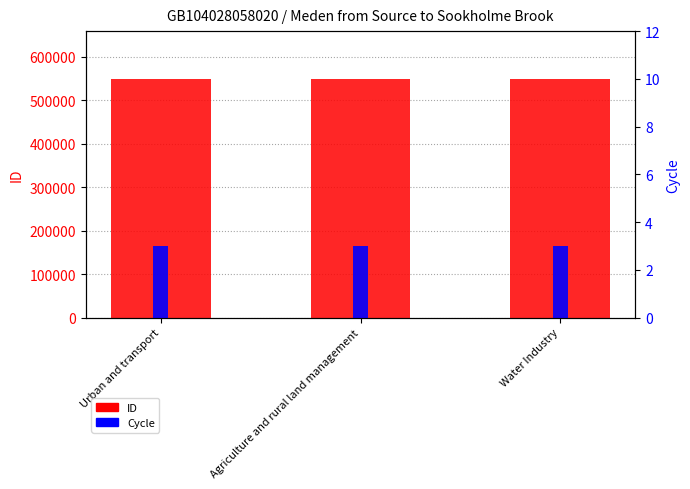

List the series in order of their peak value, lowest first.

Cycle, ID